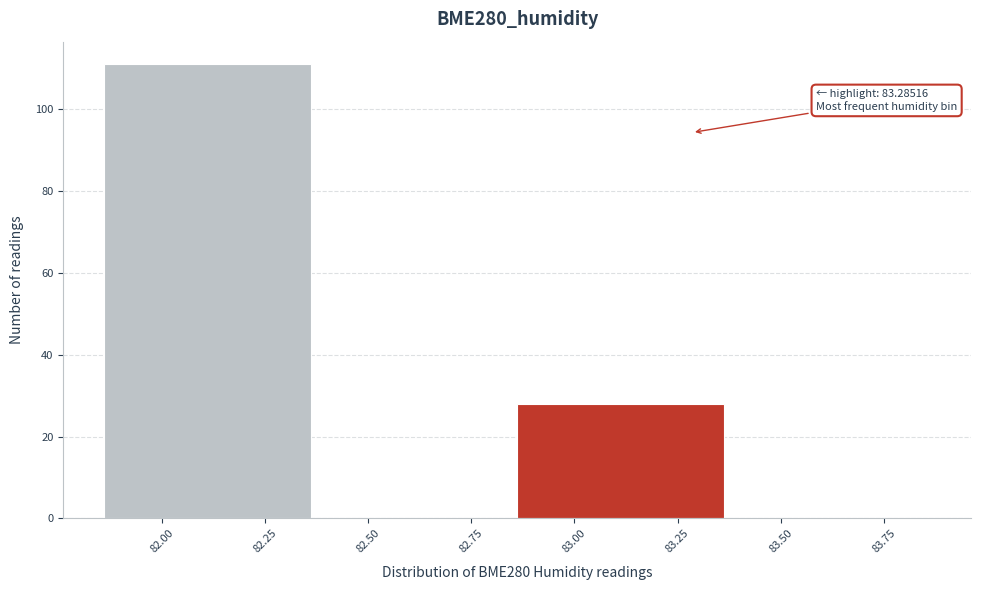

Which range on the x-axis has the tallest bar?

81.85 to 82.35